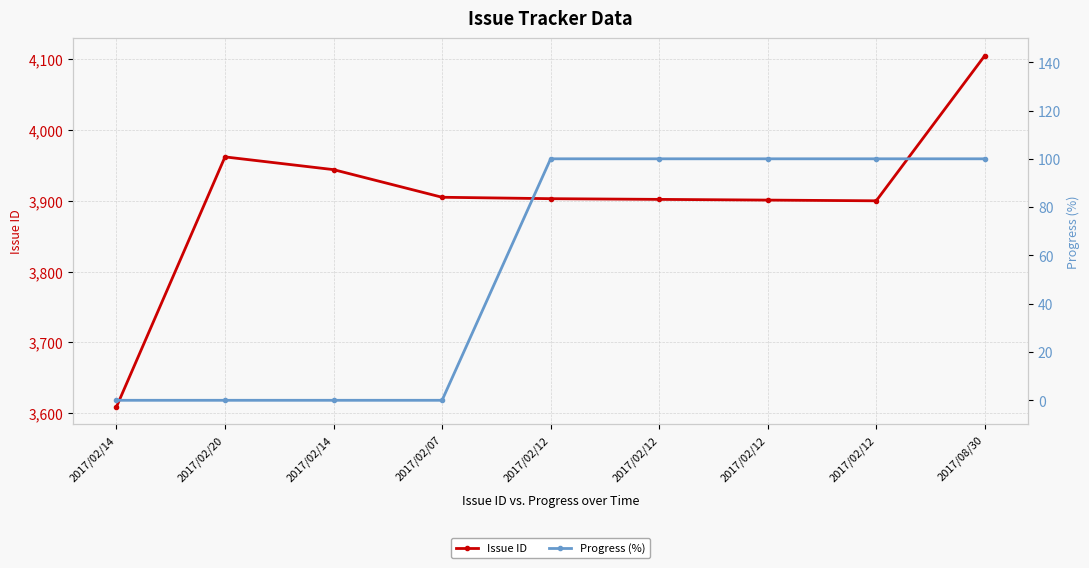

Reading left to right, transcribe all the data shown in this chart.

Issue ID: 2017/02/14=3609	2017/02/20=3962	2017/02/14=3944	2017/02/07=3905	2017/02/12=3903	2017/02/12=3902	2017/02/12=3901	2017/02/12=3900	2017/08/30=4105
Progress (%): 2017/02/14=0	2017/02/20=0	2017/02/14=0	2017/02/07=0	2017/02/12=100	2017/02/12=100	2017/02/12=100	2017/02/12=100	2017/08/30=100